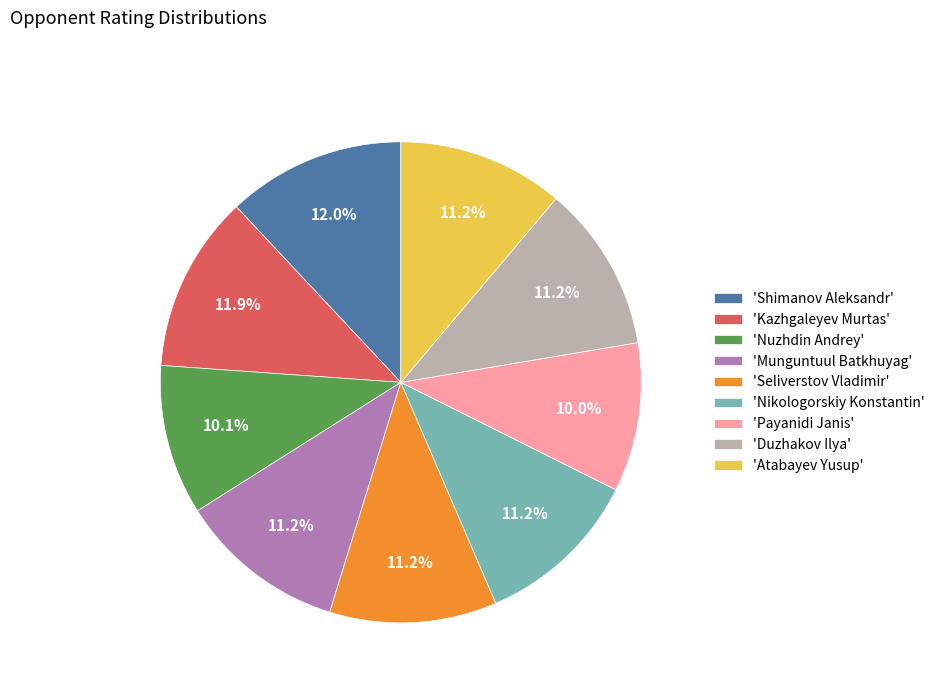

Does any single category account for the majority?

No